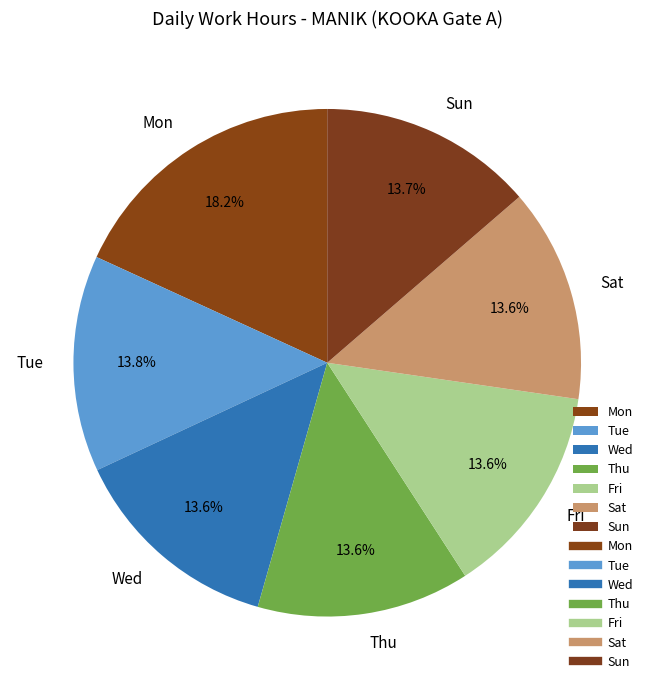

Approximately how many times larger is the value at Sun compared to Mon?

0.8